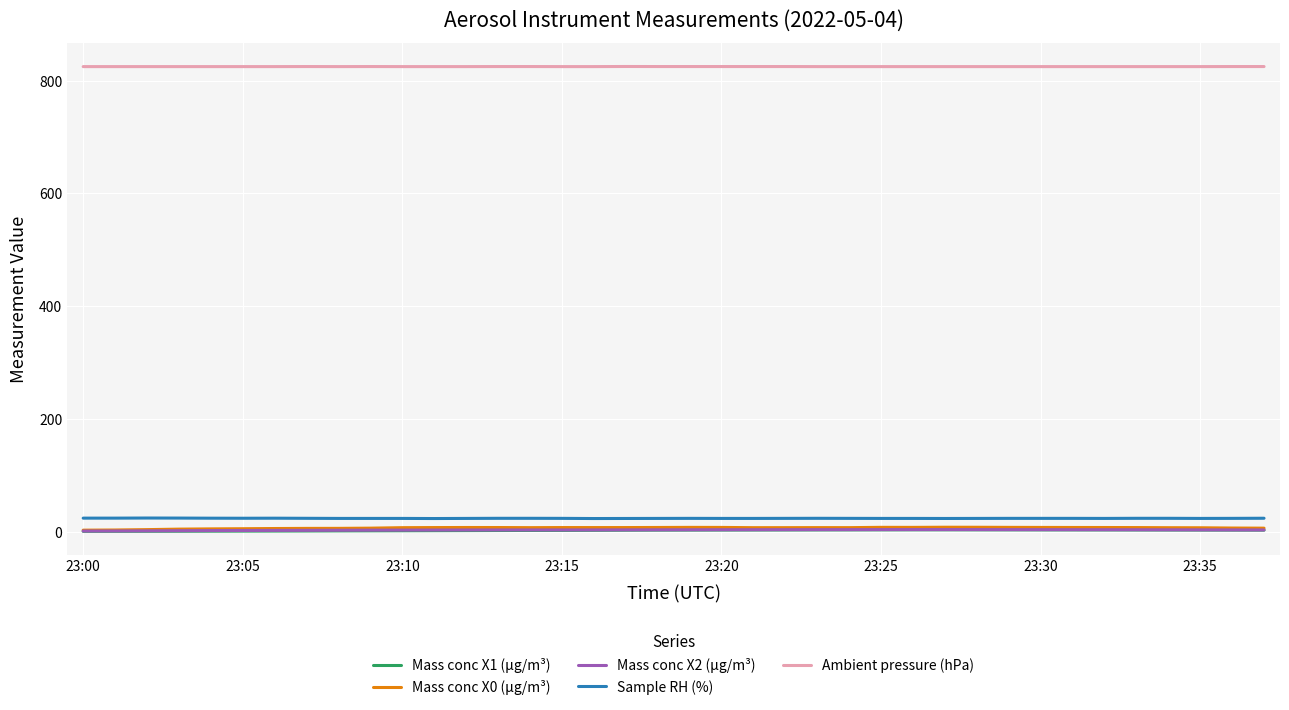

True or false: Mass conc X2 (μg/m³) has more than 0 interior local peaks.

True